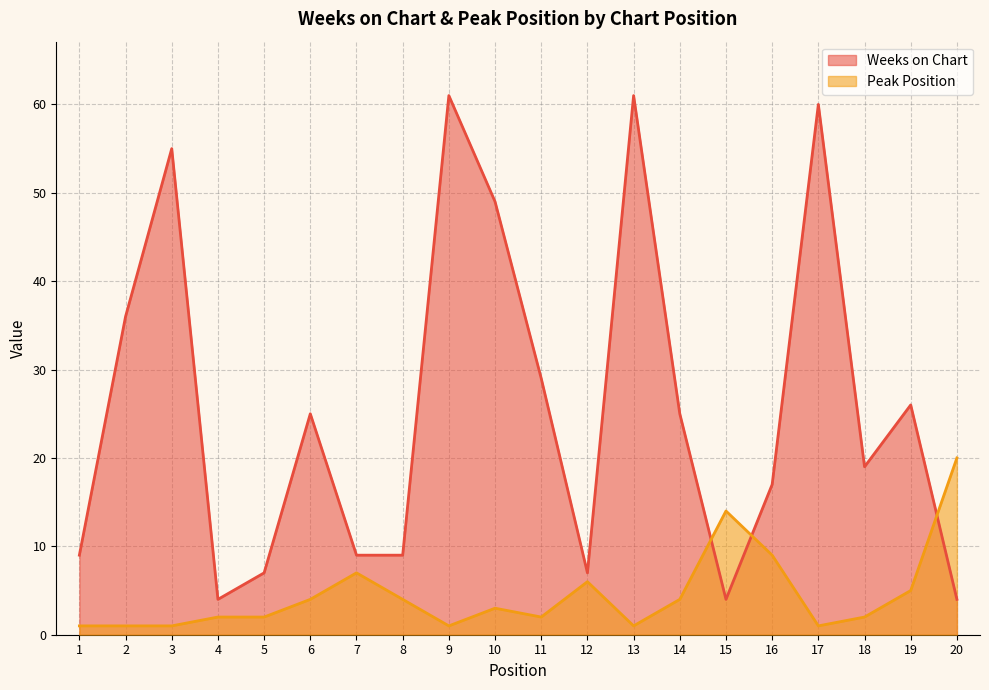

Which category has the highest value across all series?

9